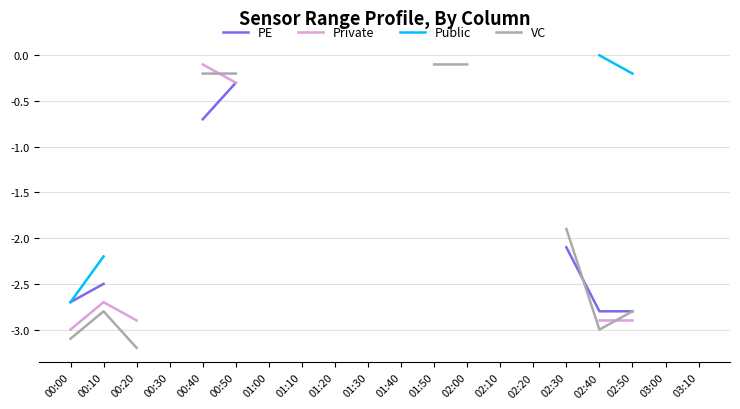

How many interior local peaks does the Private series have?

1